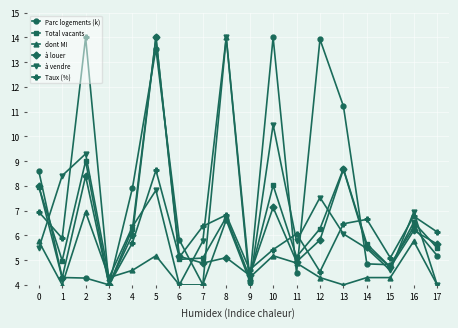

How many interior local peaks does the Total vacants series have?

6